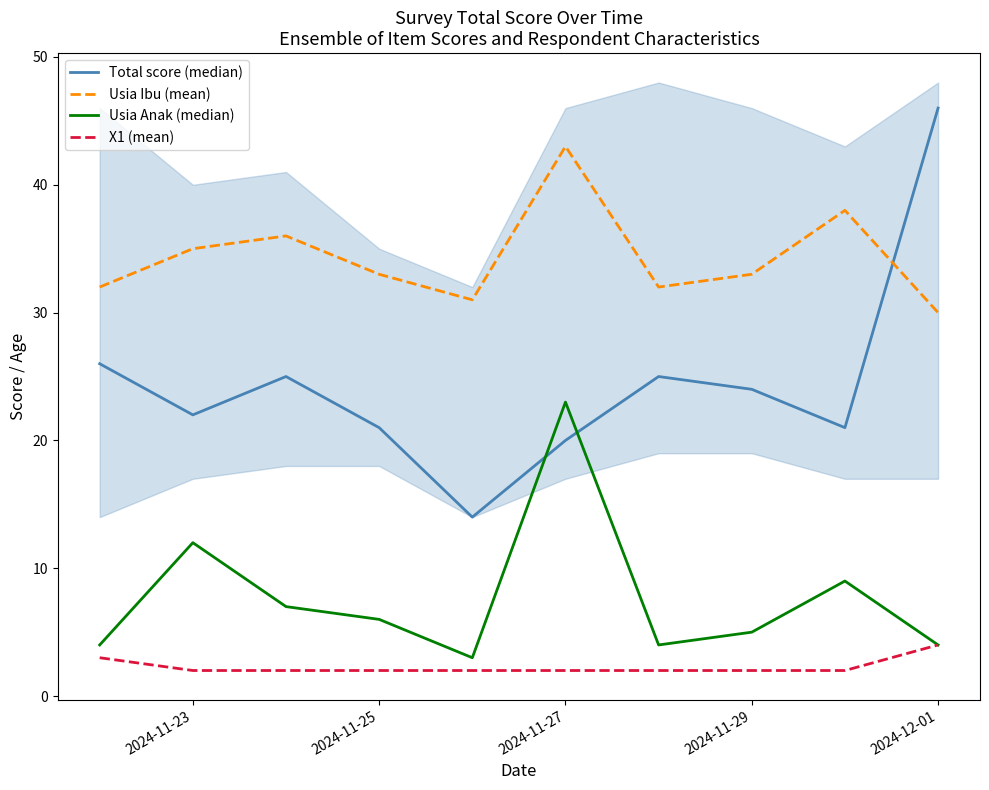

True or false: Usia Anak (median) and X1 (mean) intersect in this chart.

False